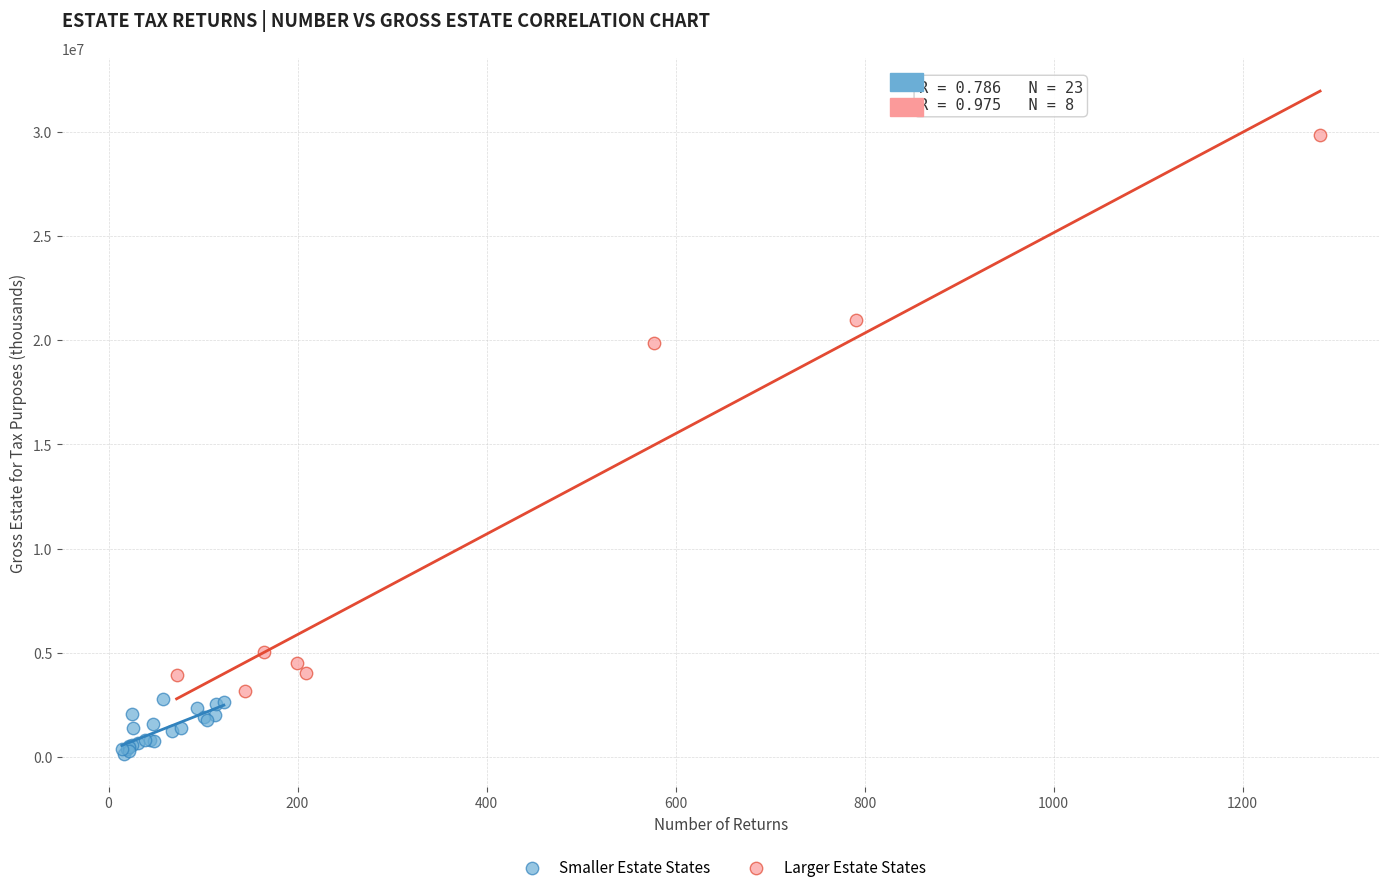

Which series reaches the maximum Y coordinate?

Larger Estate States